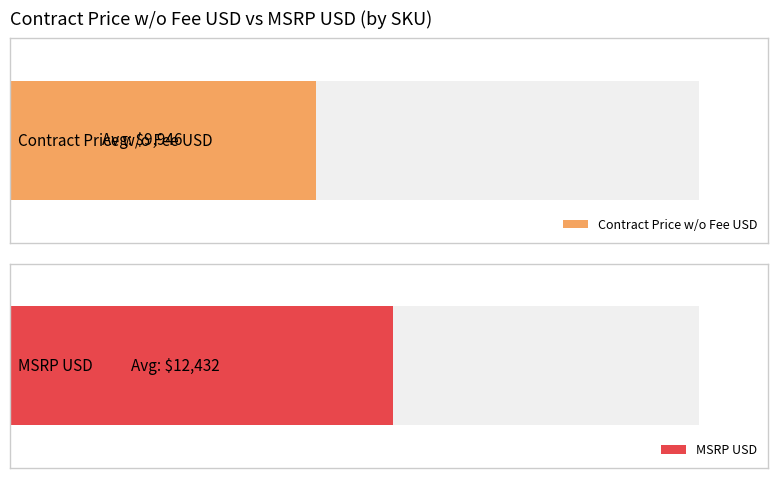

What are all the series names shown in the legend?

Contract Price w/o Fee USD, MSRP USD